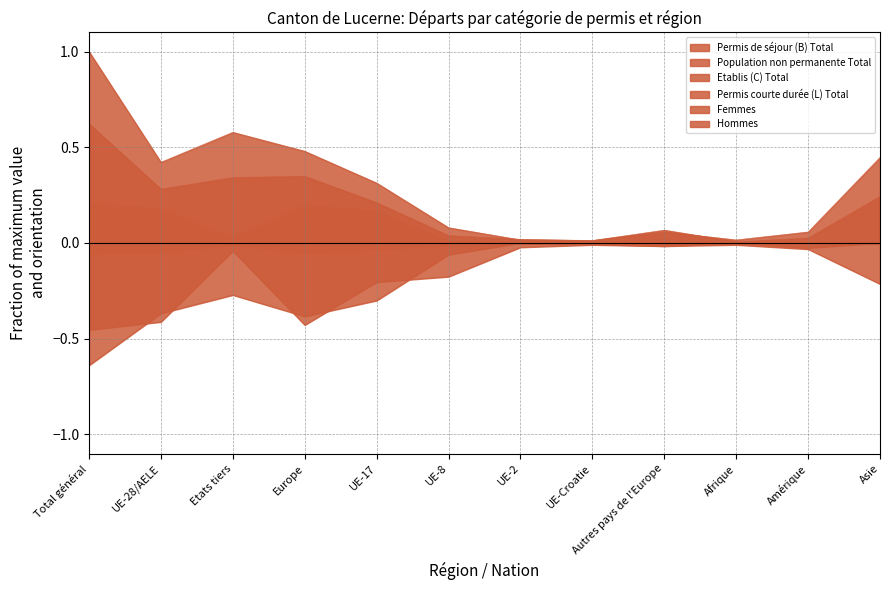

How many times do Permis de séjour (B) Total and Femmes cross each other?

2